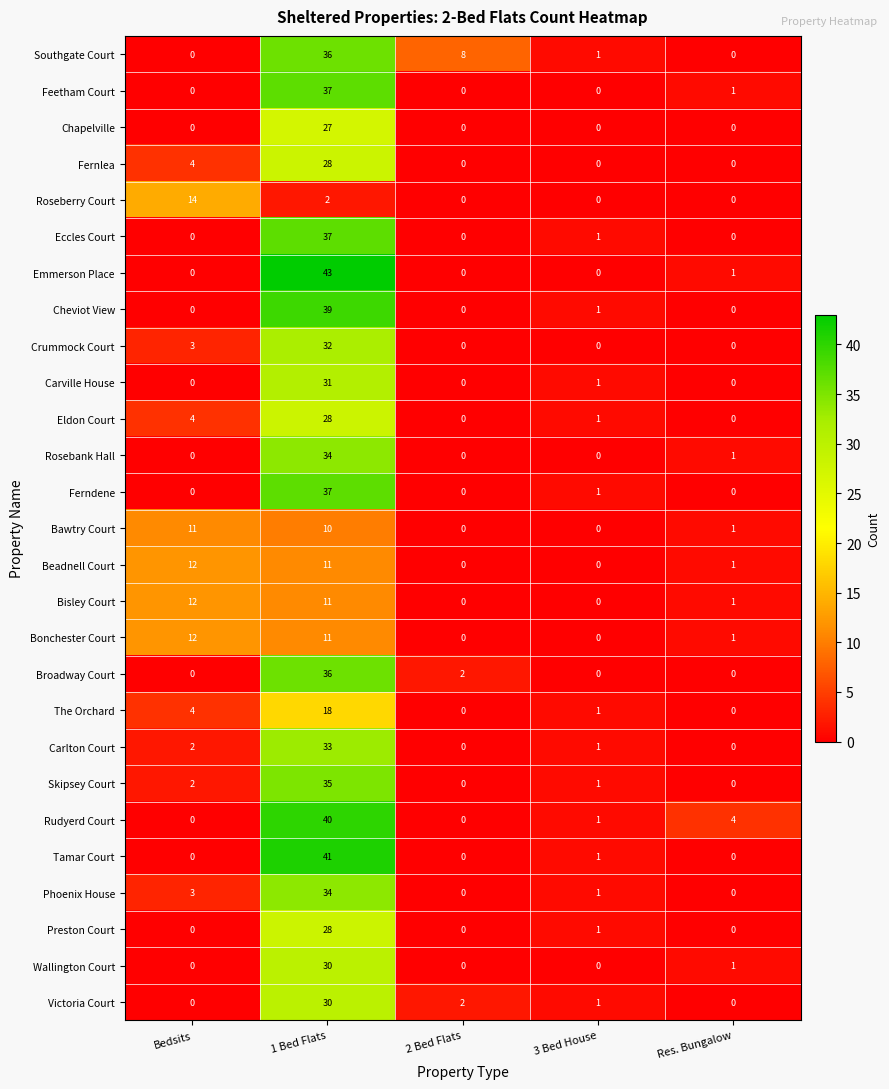

Between 2 Bed Flats and 3 Bed House, which series saw the biggest shift?

Southgate Court